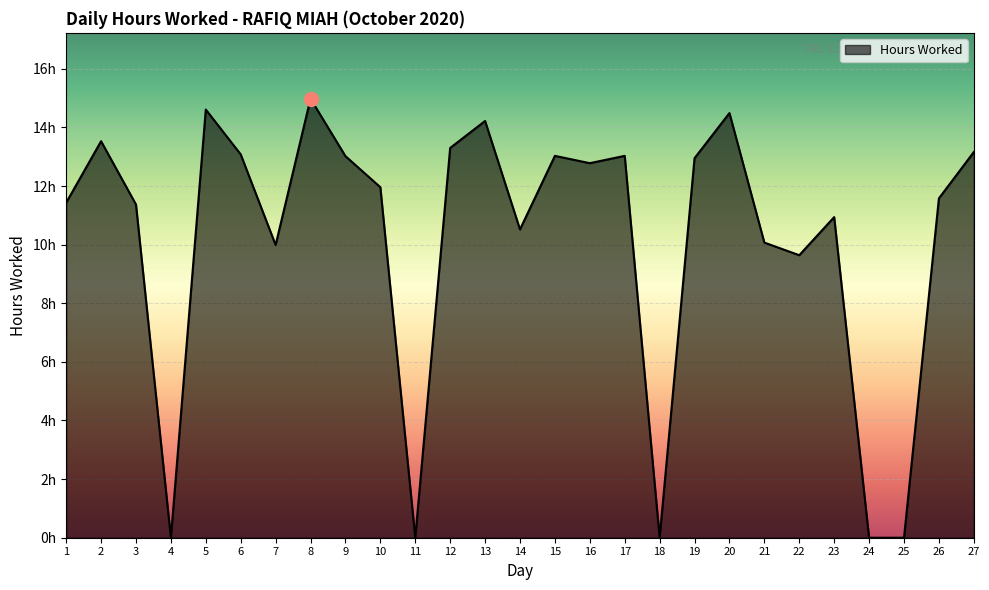

Rank the categories by value from highest to lowest.

8, 5, 20, 13, 2, 12, 27, 6, 15, 17, 9, 19, 16, 10, 26, 1, 3, 23, 14, 21, 7, 22, 4, 11, 18, 24, 25